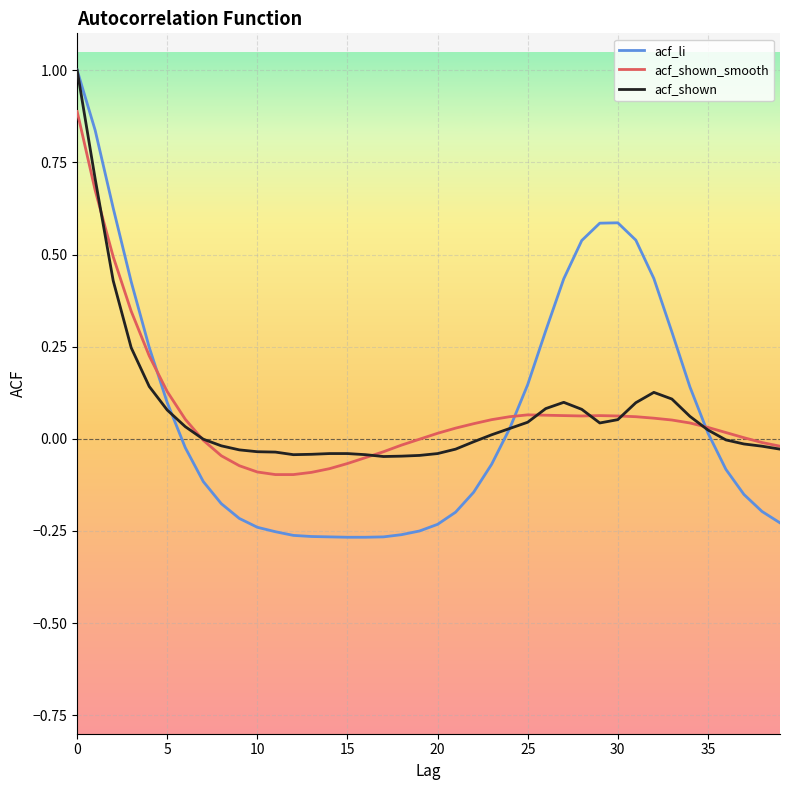

How many intersections are there between acf_shown_smooth and acf_li?

3